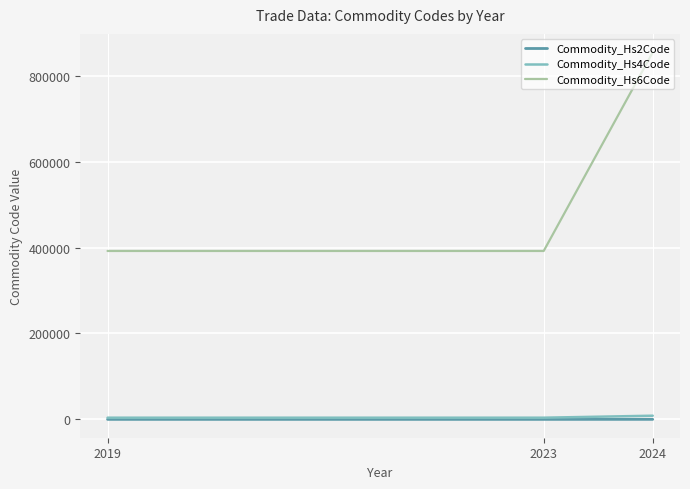

What are all the series names shown in the legend?

Commodity_Hs2Code, Commodity_Hs4Code, Commodity_Hs6Code